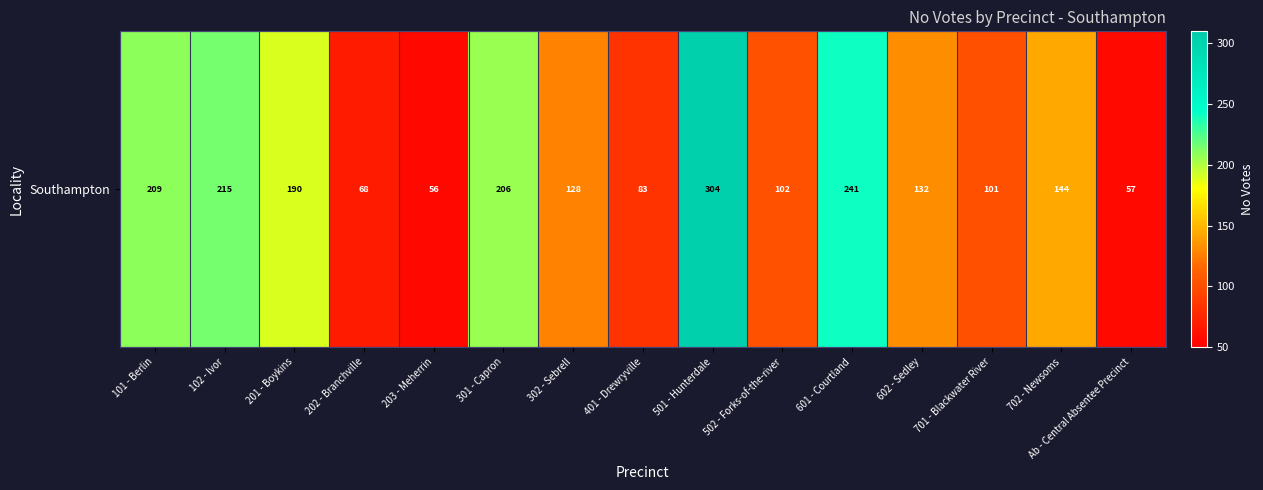

Which has a higher value, 203 - Meherrin or 101 - Berlin?

101 - Berlin